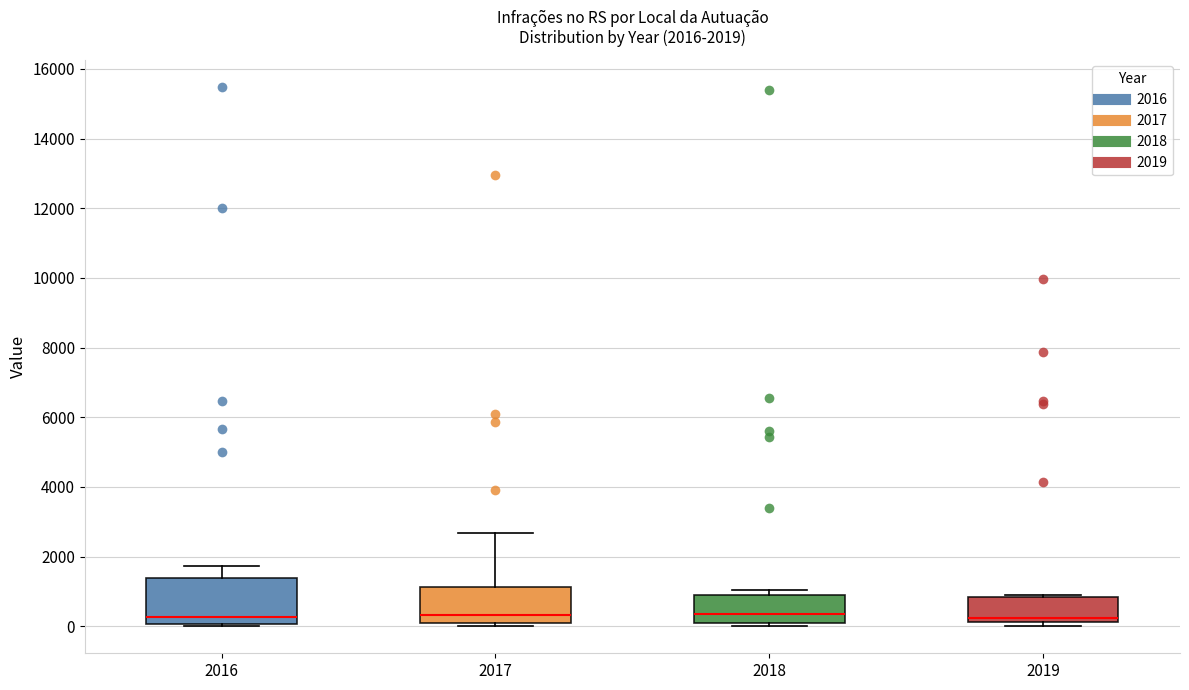

Comparing the boxes themselves (not the whiskers), which one is the tallest?

2016